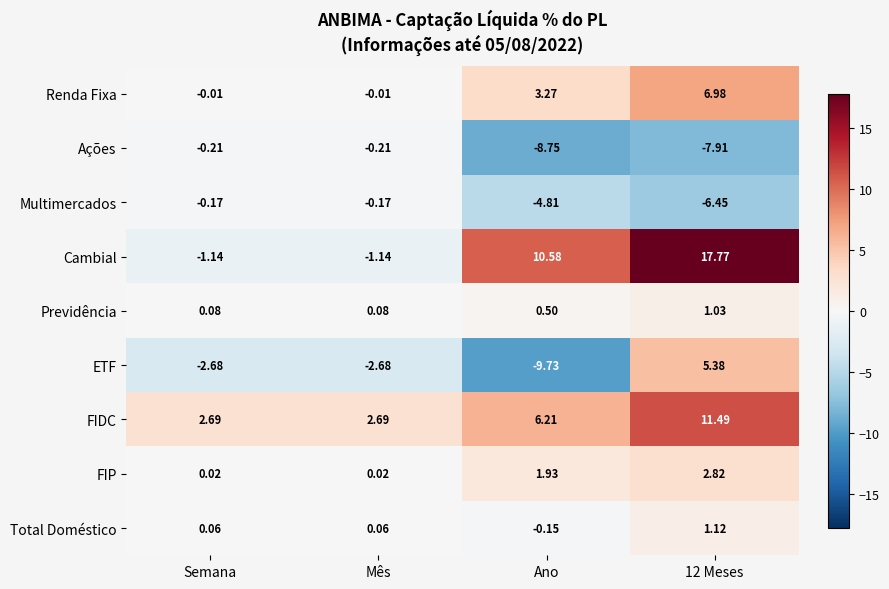

Which series has the largest range (max minus min)?

Cambial